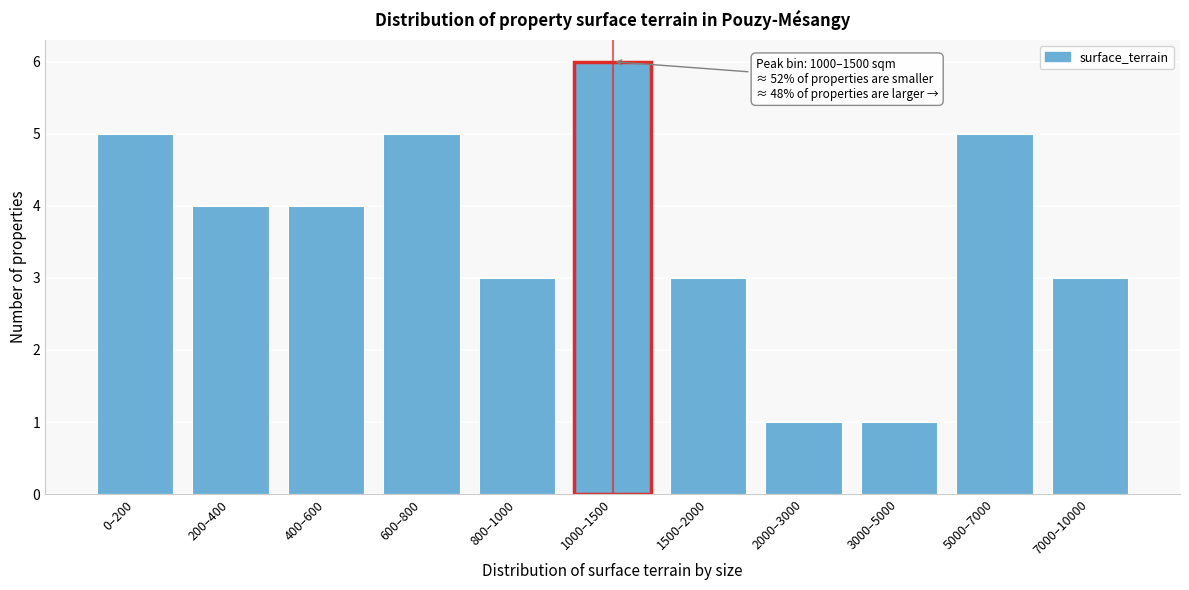

Reading left to right, extract all data points from this chart.

5	4	4	5	3	6	3	1	1	5	3